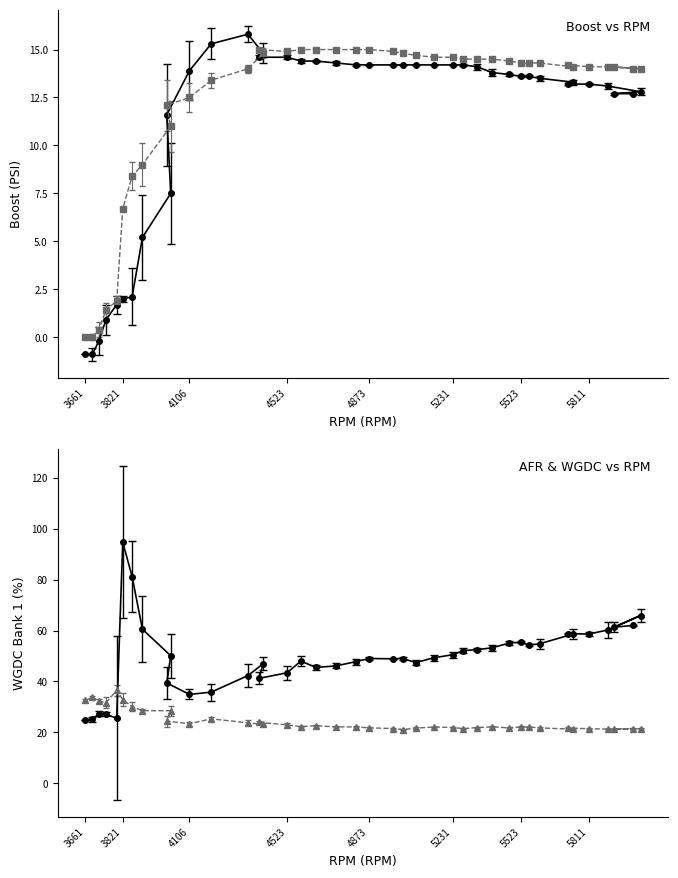

How many values in the Boost (PSI) series exceed 13?

27